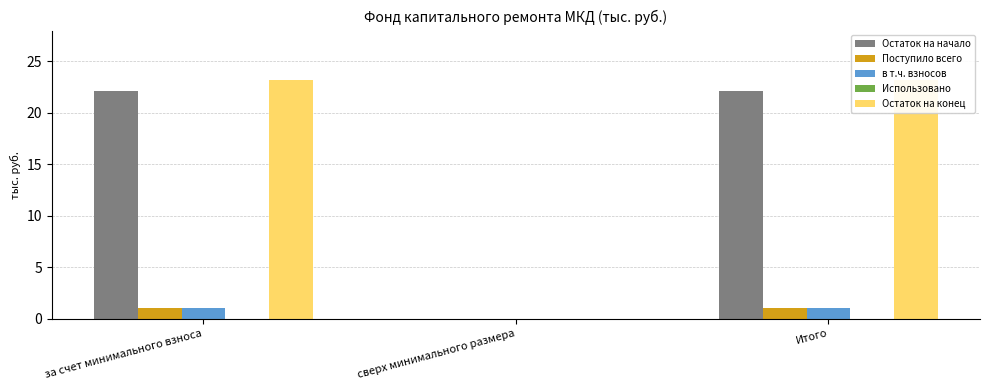

What is the total value across all series at за счет минимального взноса?

47.4